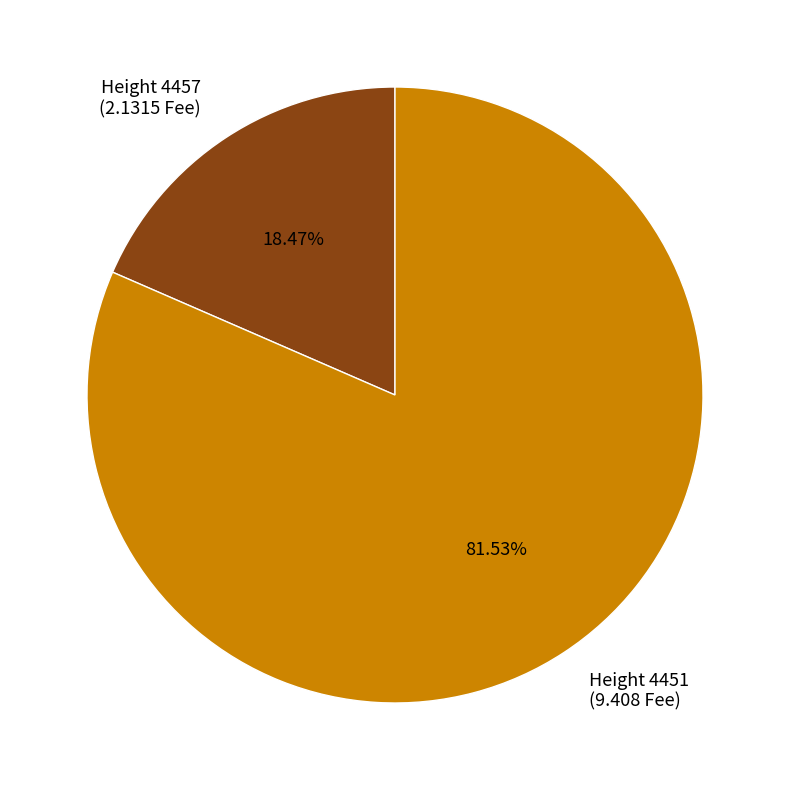

Which has a higher value, Height 4457 (2.1315 Fee) or Height 4451 (9.408 Fee)?

Height 4451 (9.408 Fee)